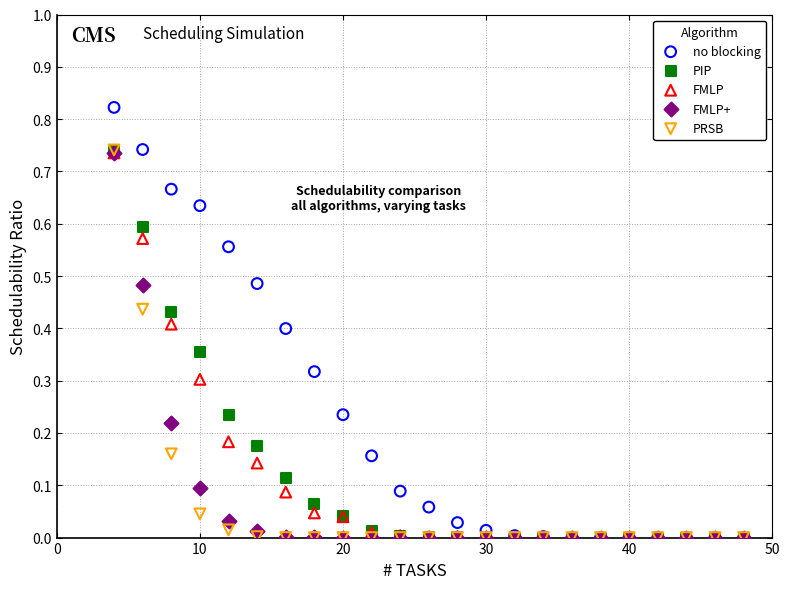

Which series reaches the maximum Y coordinate?

no blocking